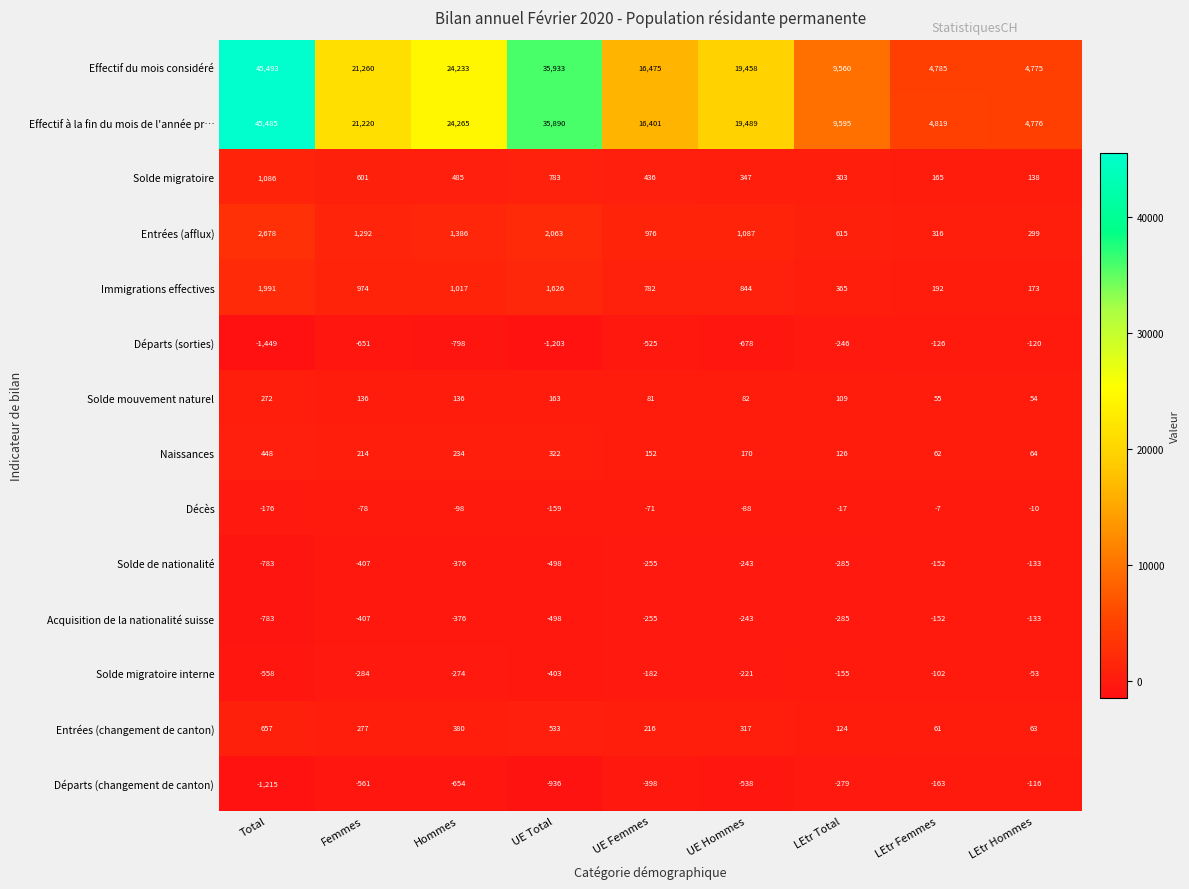

What value does the Solde de nationalité series have at UE Femmes?

-255